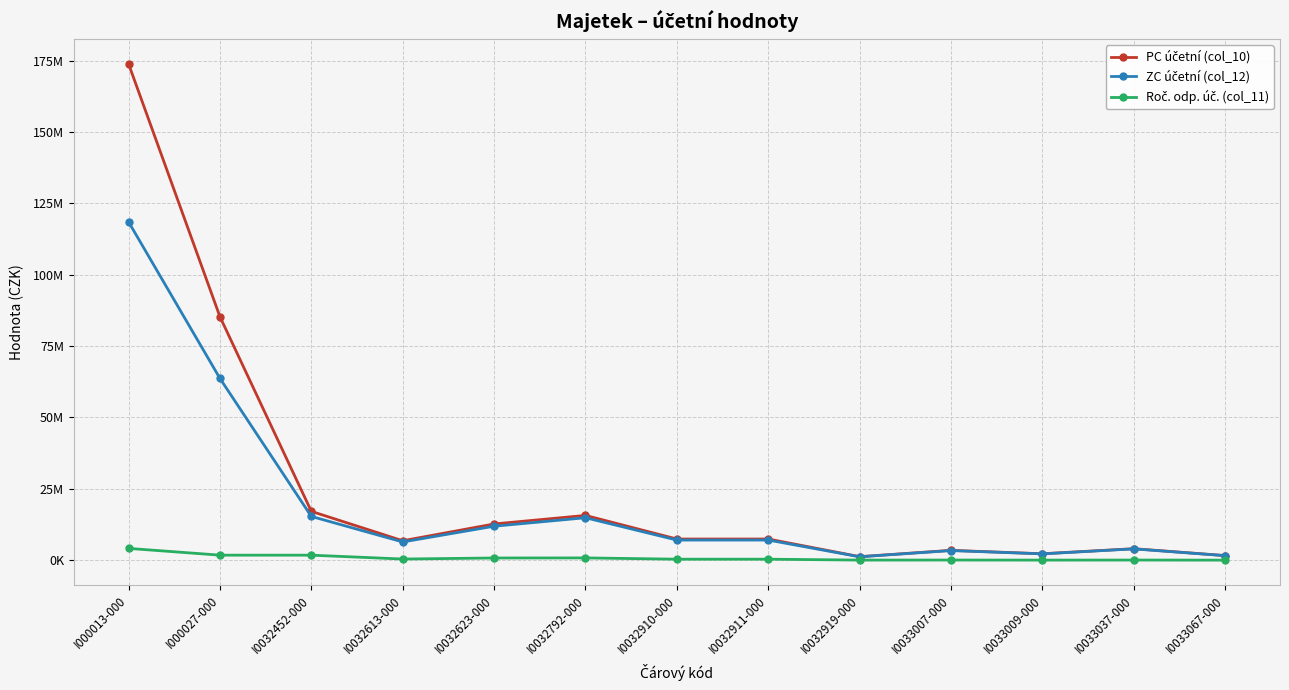

How many interior local peaks does the PC účetní (col_10) series have?

3